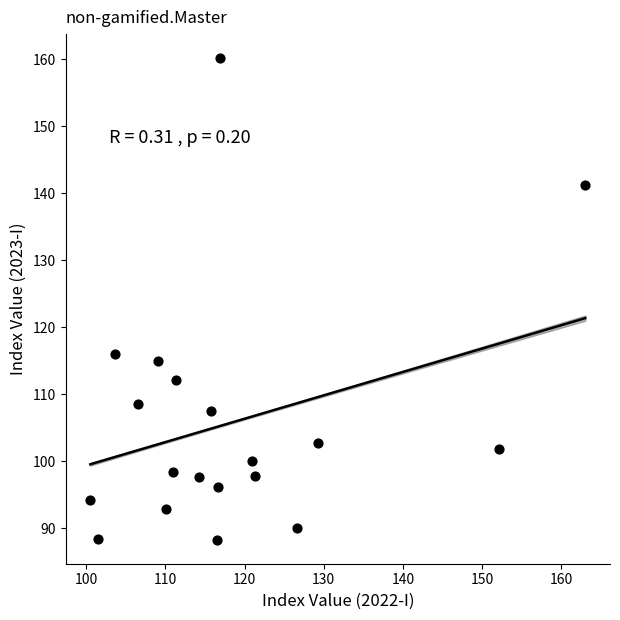

What Y value in the scatter plot is closest to 124?

115.9